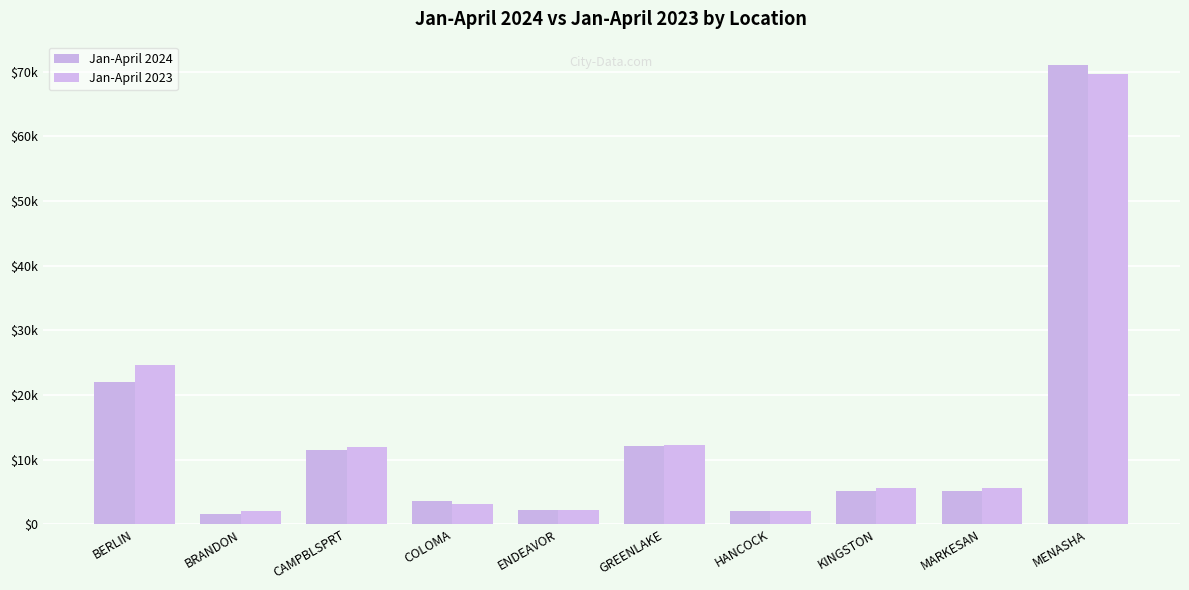

What is the sum of the Jan-April 2023 values at COLOMA and MENASHA?

72637